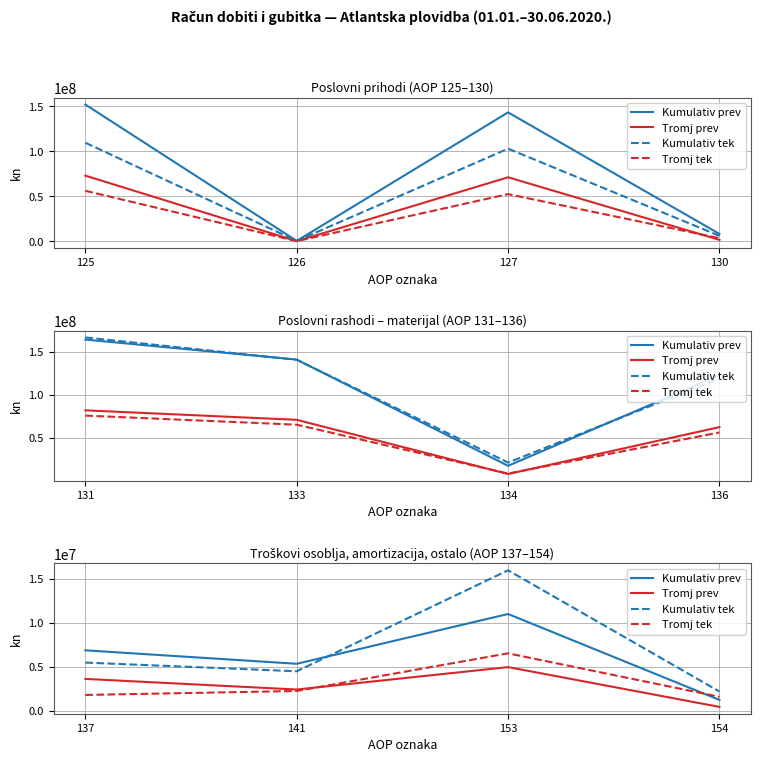

How many times do Tromj prev and Tromj tek cross each other?

1